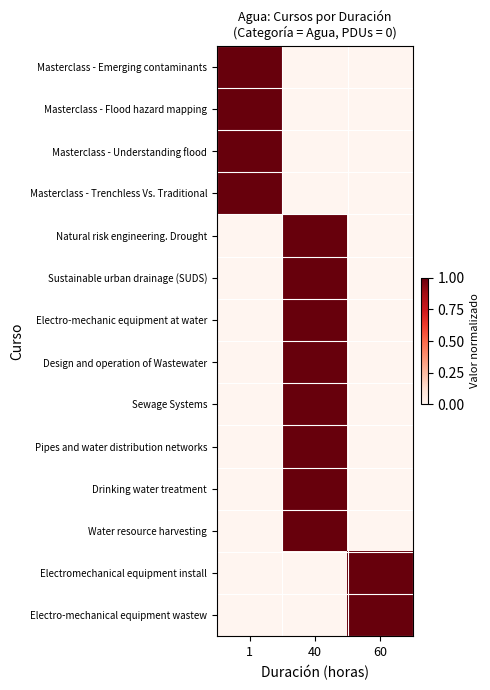

Rank the series at 40 from lowest to highest value.

Masterclass - Emerging contaminants, Masterclass - Flood hazard mapping, Masterclass - Understanding flood, Masterclass - Trenchless Vs. Traditional, Electromechanical equipment install, Electro-mechanical equipment wastew, Natural risk engineering. Drought, Sustainable urban drainage (SUDS), Electro-mechanic equipment at water, Design and operation of Wastewater, Sewage Systems, Pipes and water distribution networks, Drinking water treatment, Water resource harvesting